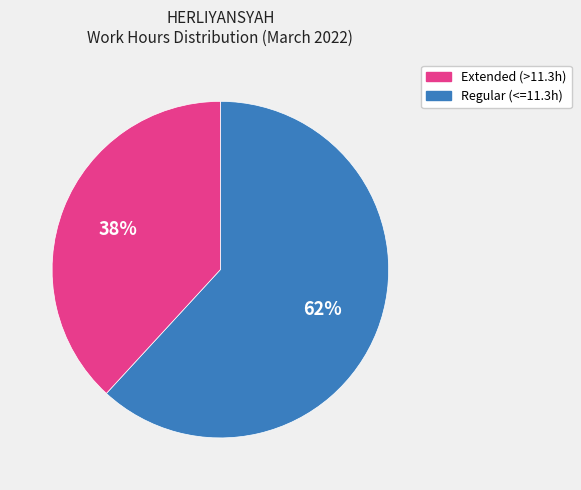

Is there any slice that represents more than half of the pie?

Yes